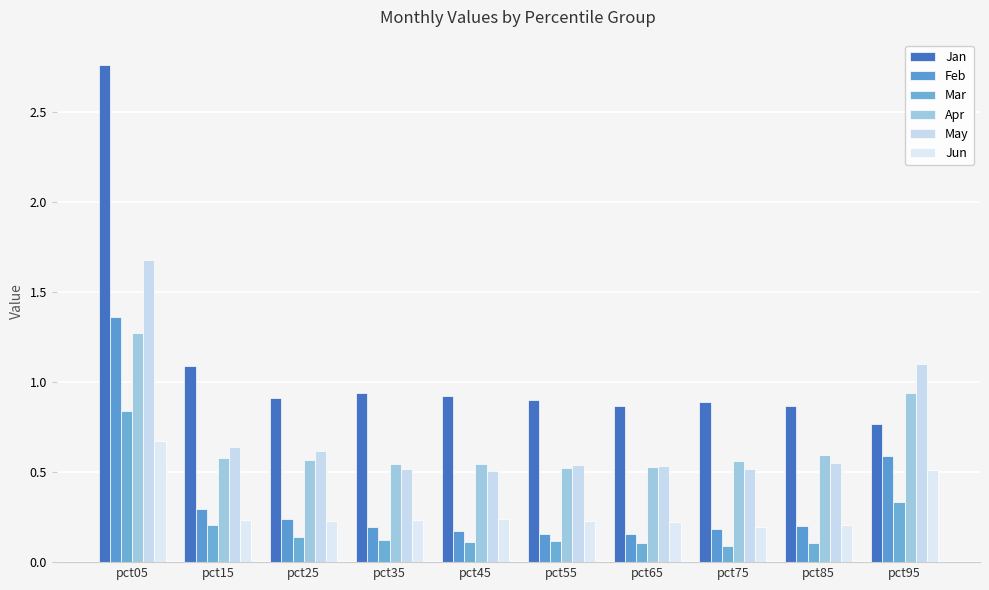

What are all the series names shown in the legend?

Jan, Feb, Mar, Apr, May, Jun